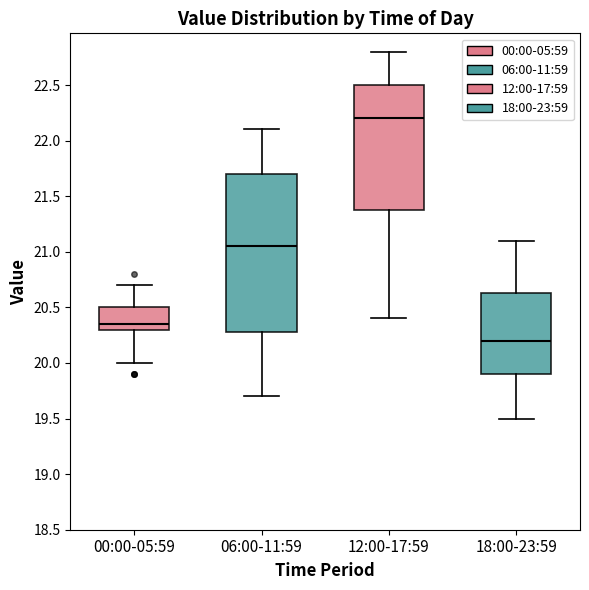

Reading left to right, read every box against the y-axis: the position of its median line, the range the box covers, and the ends of its whiskers. The values are not printed on the chart, so give them approximately, as read against the axis.

00:00-05:59: median 20.35, box 20.30 to 20.50, whiskers 20.00 to 20.70
06:00-11:59: median 21.05, box 20.30 to 21.70, whiskers 19.70 to 22.10
12:00-17:59: median 22.20, box 21.40 to 22.50, whiskers 20.40 to 22.80
18:00-23:59: median 20.20, box 19.90 to 20.65, whiskers 19.50 to 21.10